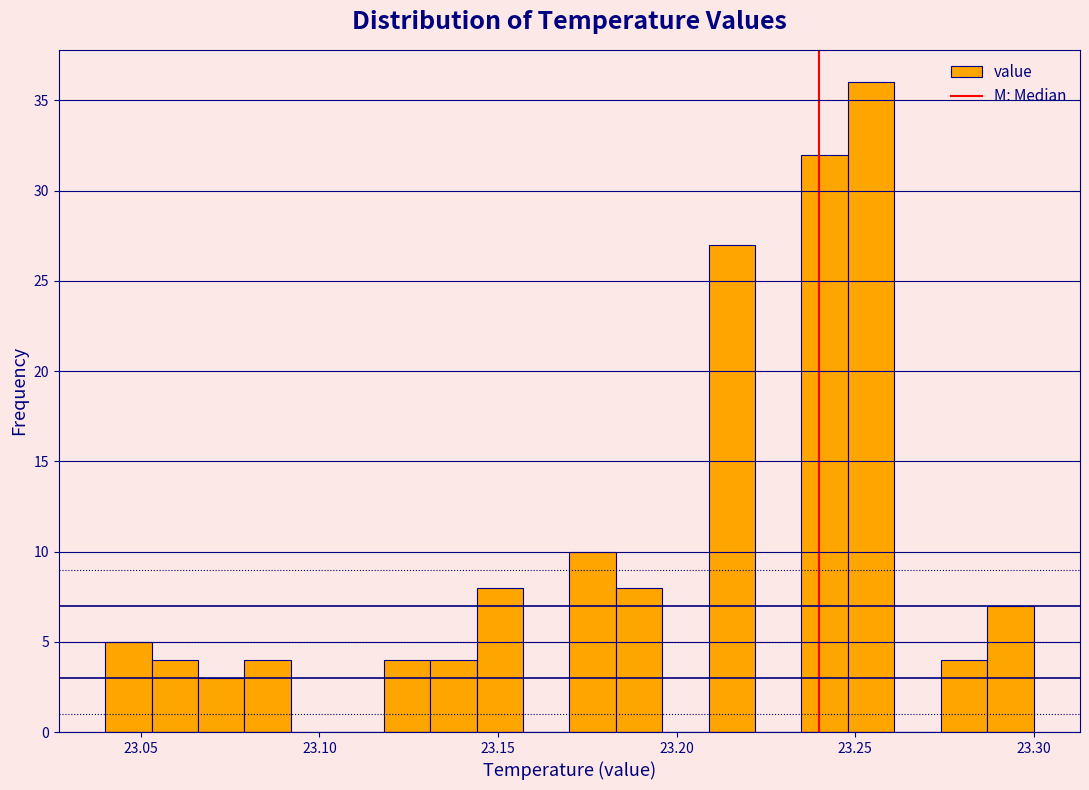

Read against the x-axis, roughly where is the centre of the tallest bar?

23.255